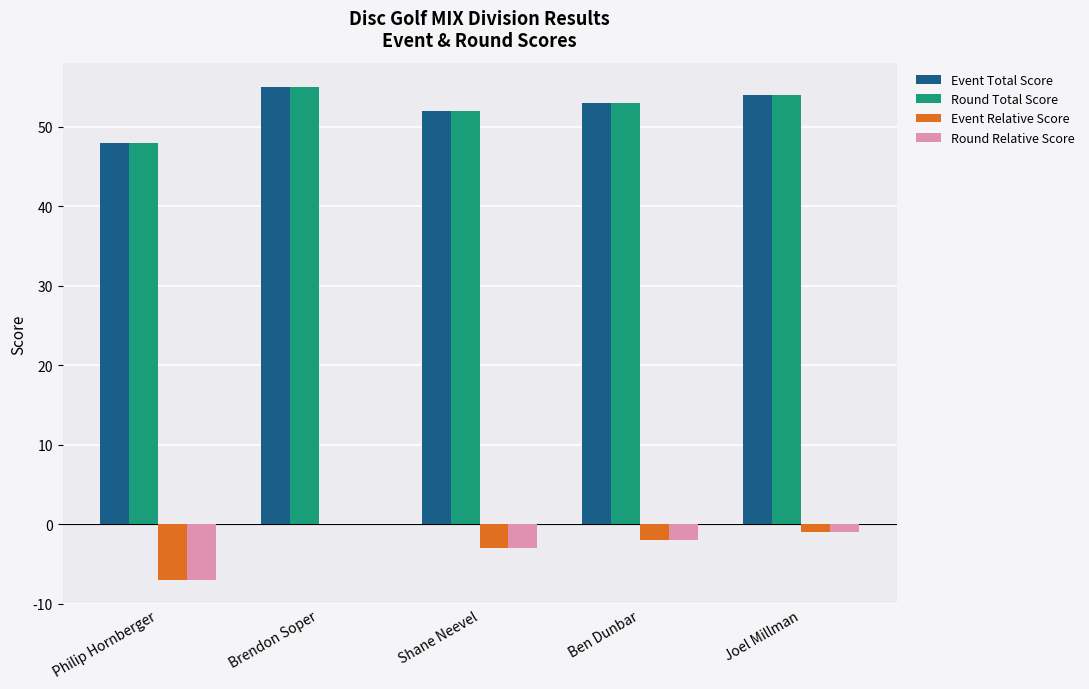

The Round Total Score series shows 48 at Philip Hornberger. True or false?

True